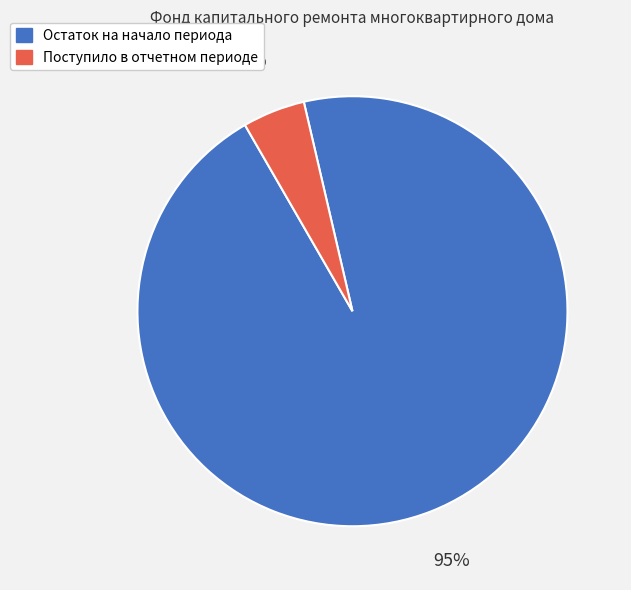

To the nearest percent, what is the average slice percentage?

50%